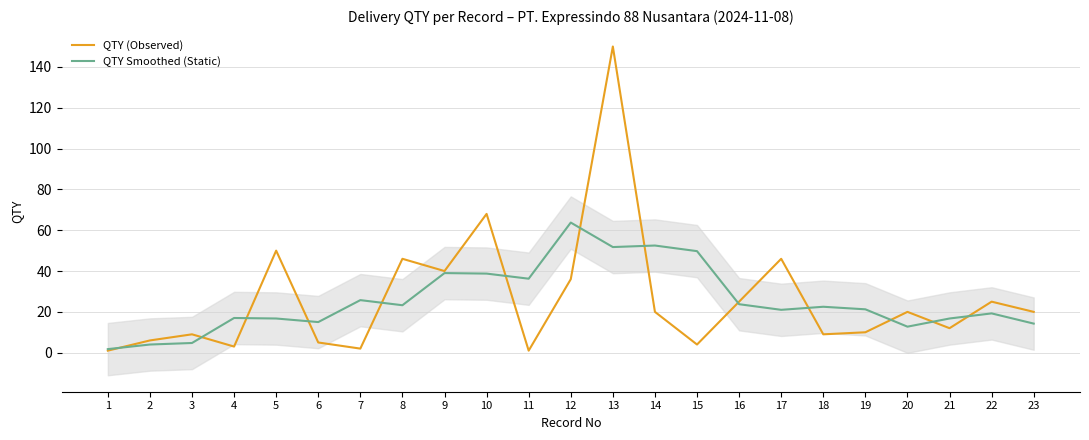

After their last crossing, which series has the higher values: QTY Smoothed (Static) or QTY (Observed)?

QTY (Observed)